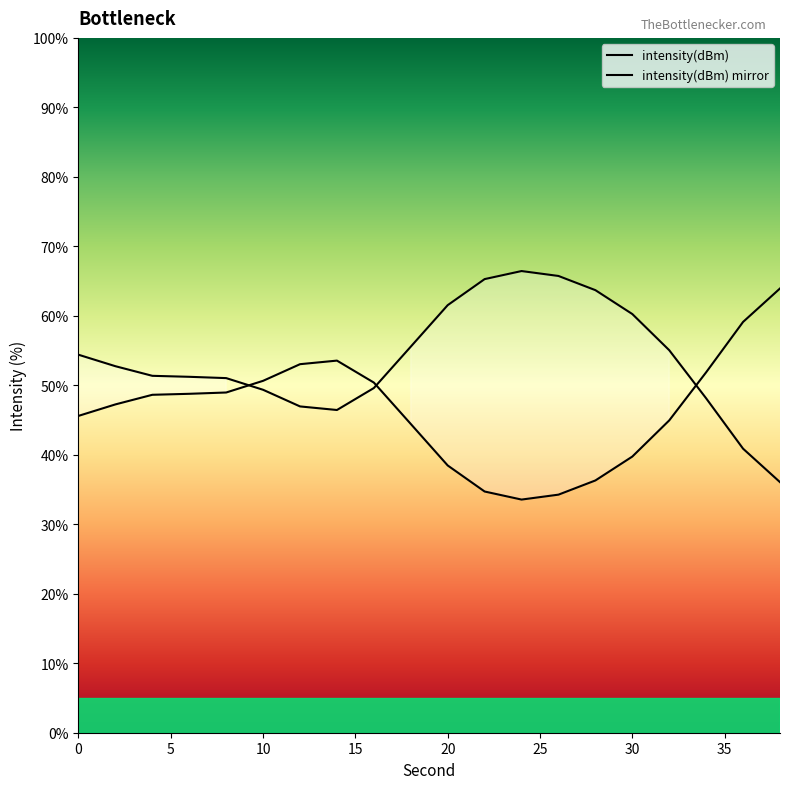

What is the maximum value shown in the chart?

66.4